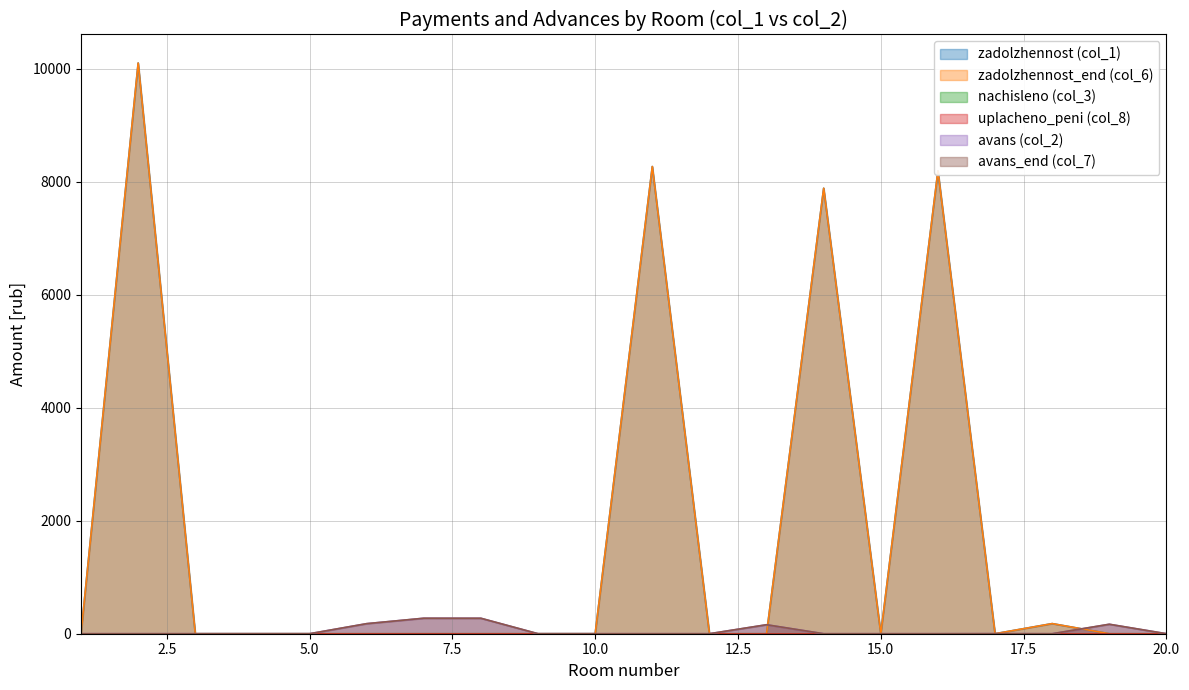

At how many categories does at least one series exceed 6025?

4